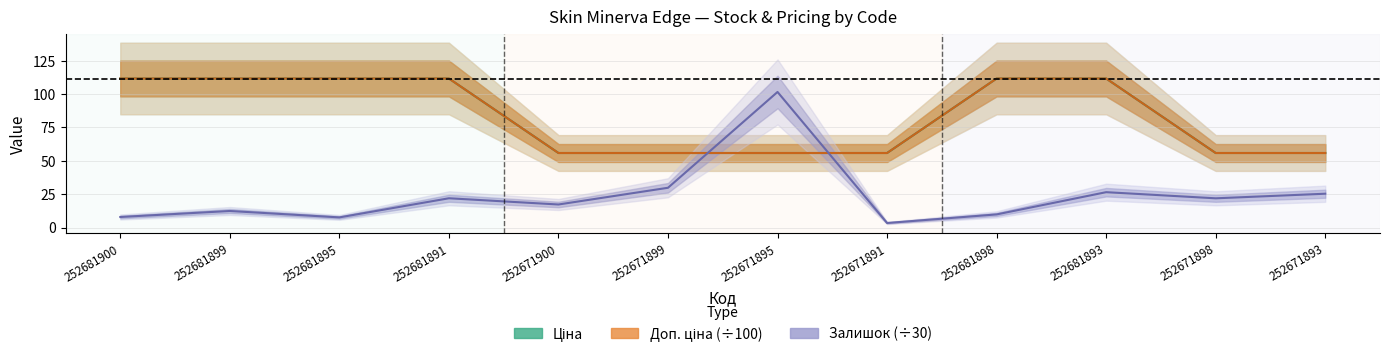

What is the sum of all Доп. ціна values?

1005.2